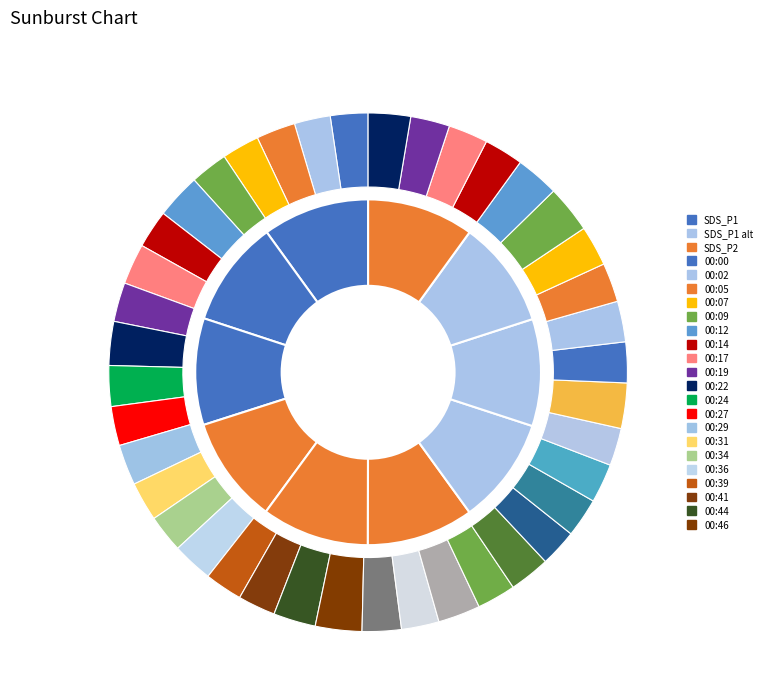

How many slices are in this pie chart?

40